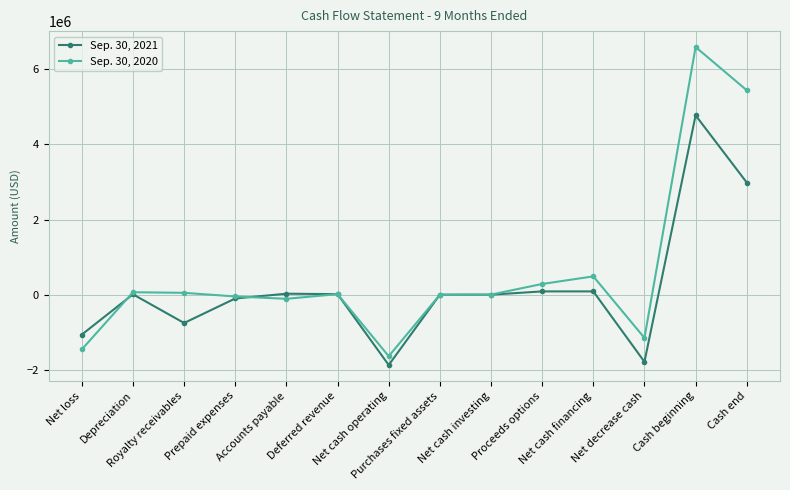

How many lines are shown in the chart?

2